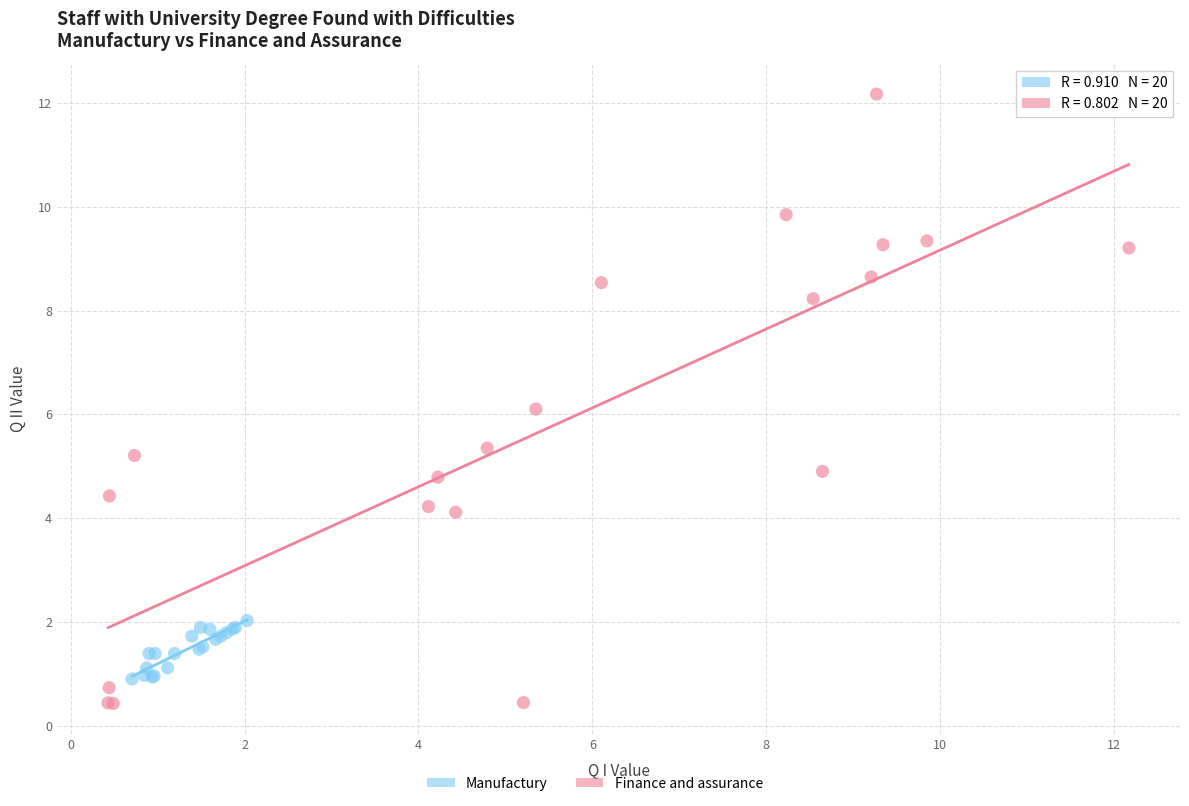

Which series reaches the maximum Y coordinate?

Finance and assurance